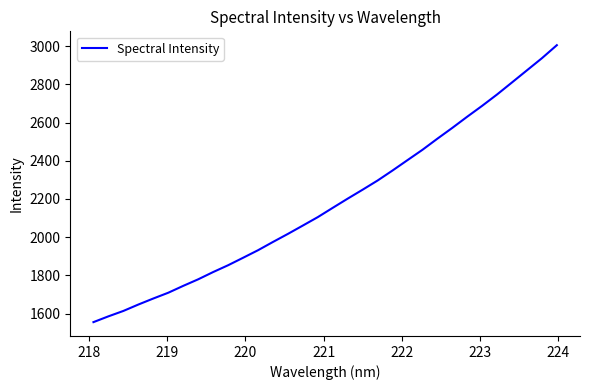

What is the difference between the maximum and minimum values?

1450.9